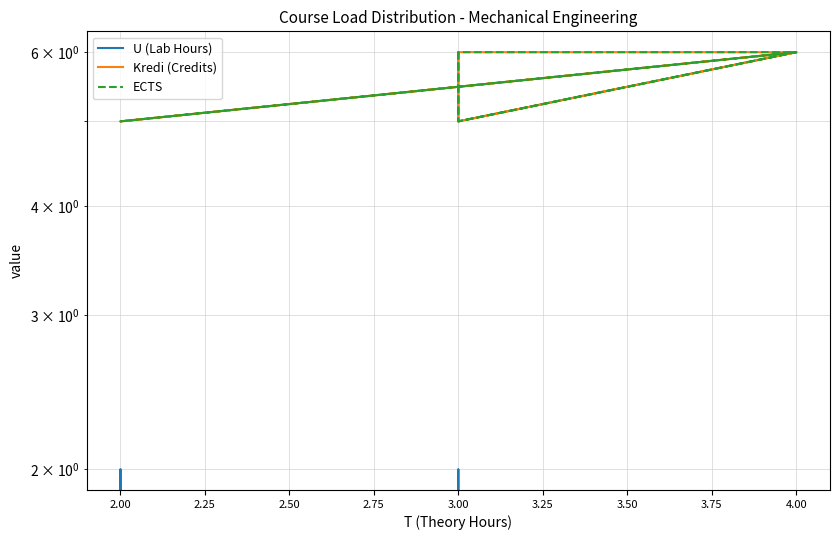

True or false: ECTS and U (Lab Hours) cross at least once.

False